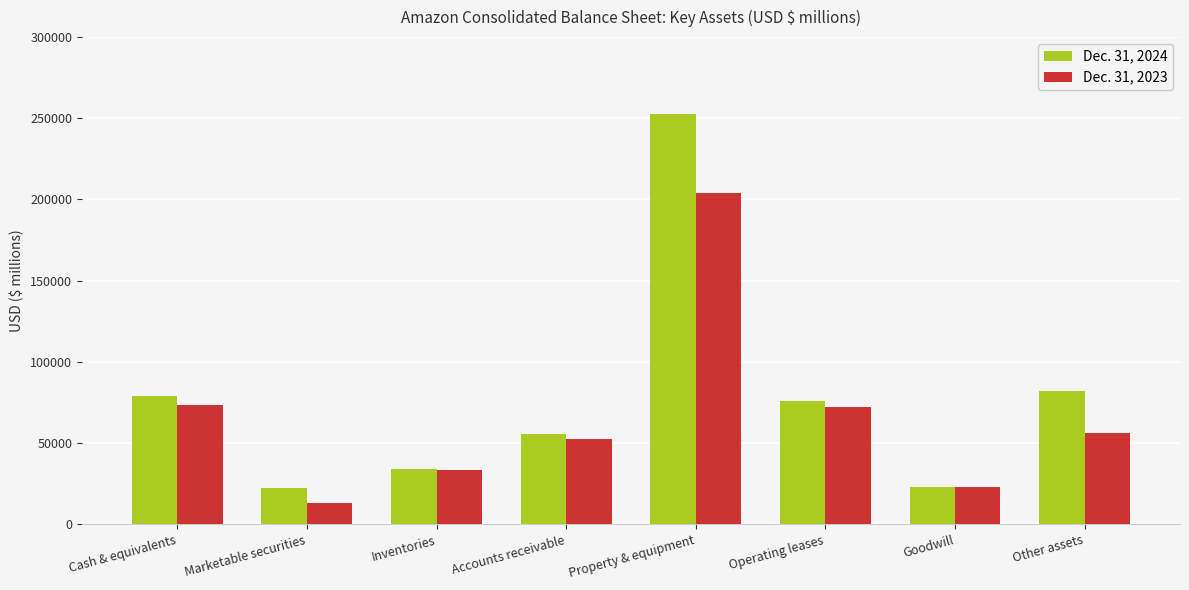

At which category is the sum across all series the highest?

Property & equipment